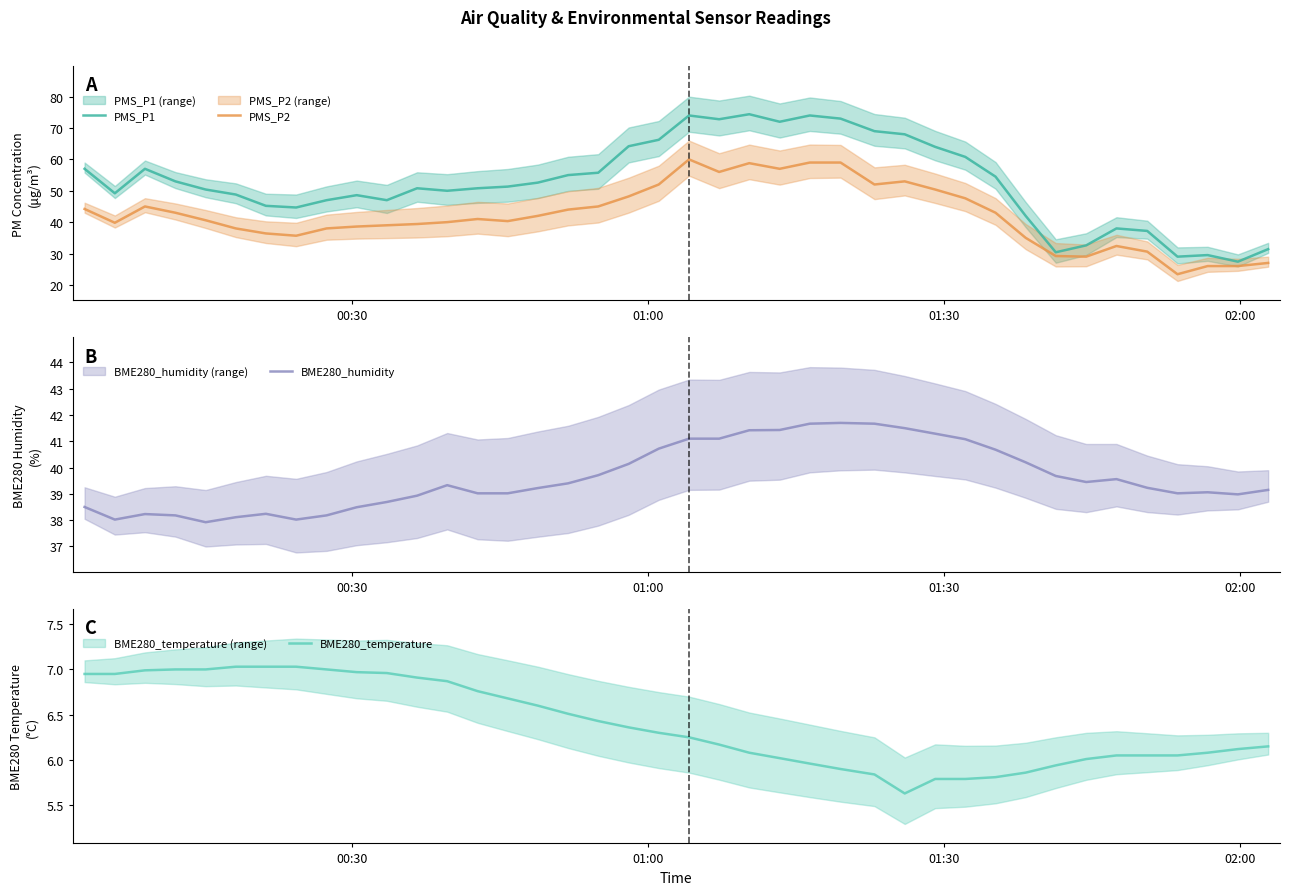

What is the lowest value of the PMS_P1 series?

27.4